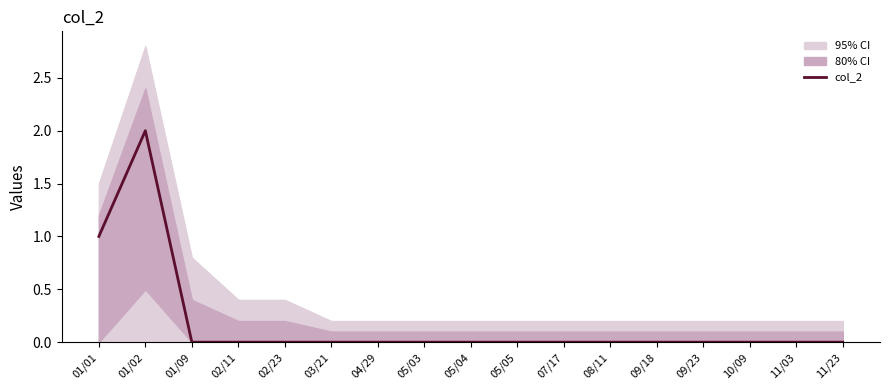

What is the label of the 10th point from the left?

05/05